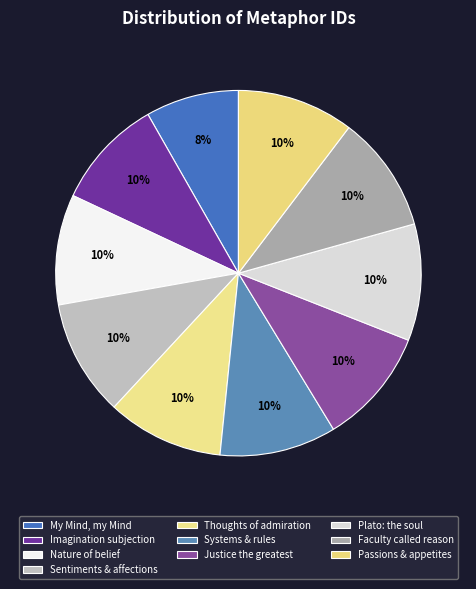

Is there a majority slice in this chart?

No